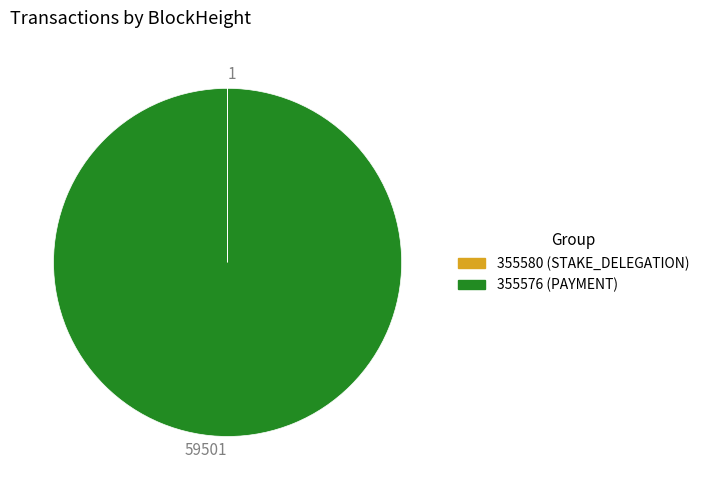

Is there any slice that represents more than half of the pie?

Yes